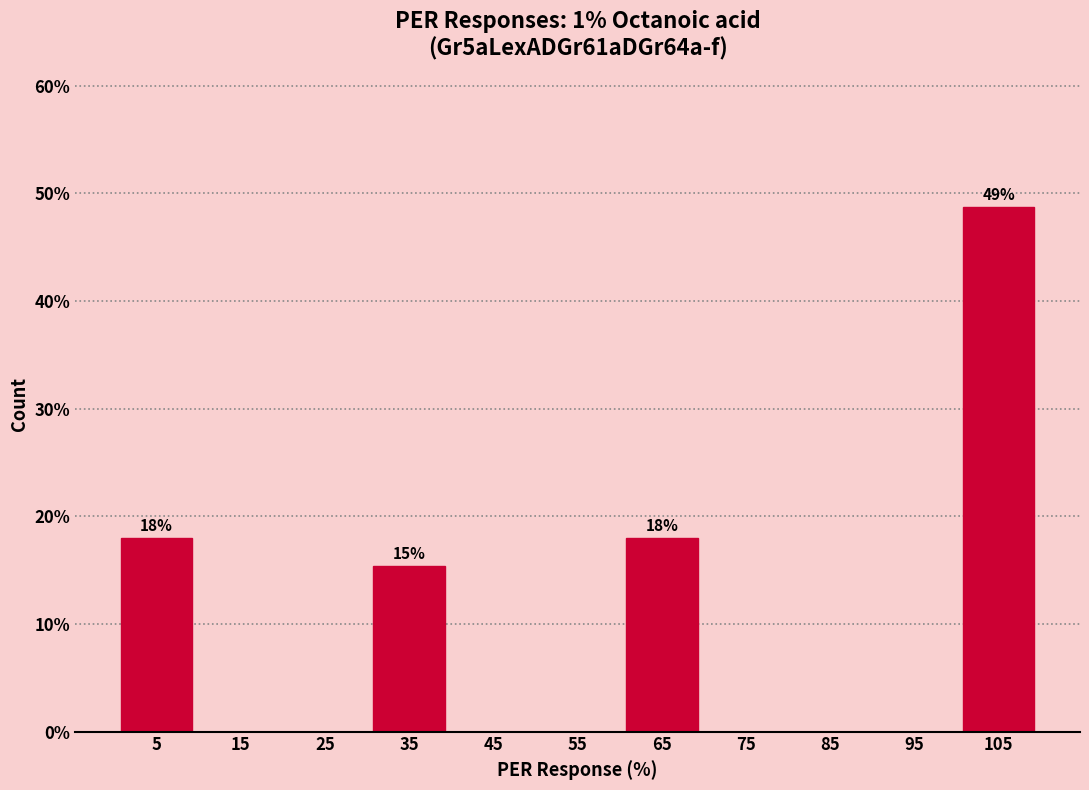

Which range on the x-axis has the tallest bar?

100 to 110